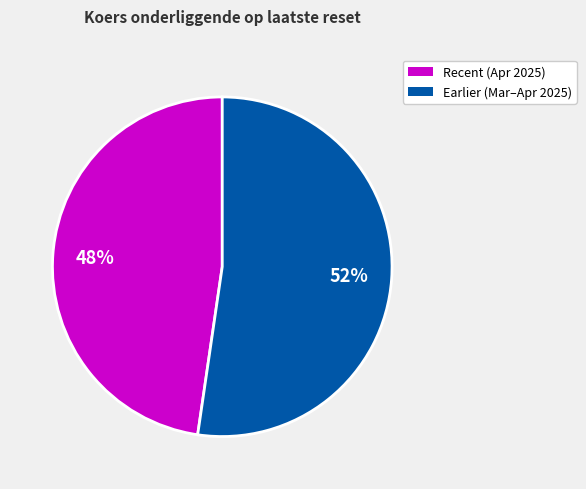

Is there a majority slice in this chart?

Yes